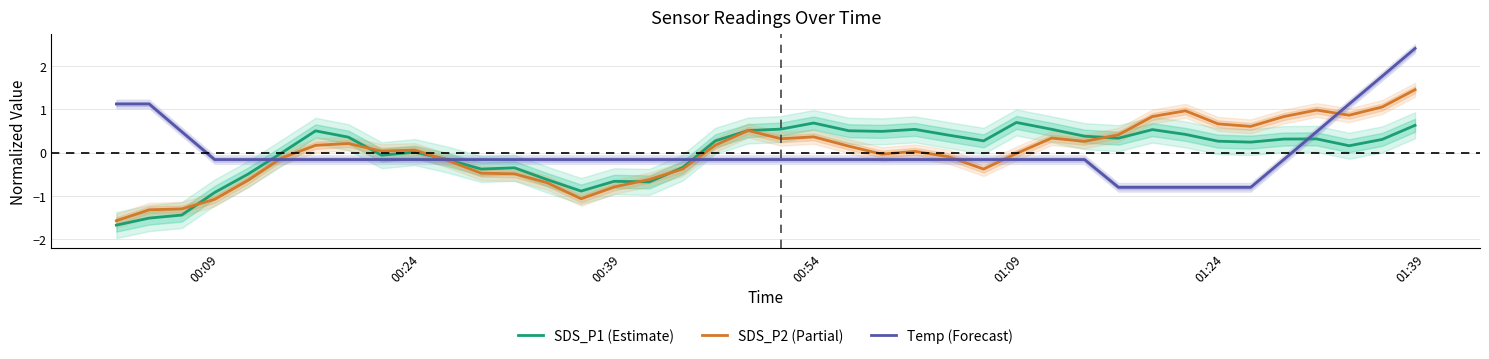

How many data points in SDS_P2 (Partial) are less than 0?

18